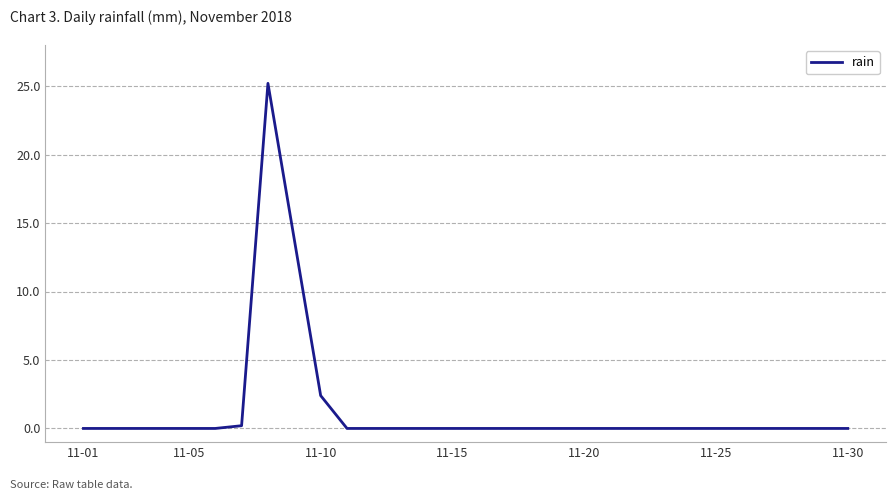

What is the difference between the maximum and minimum values?

25.2